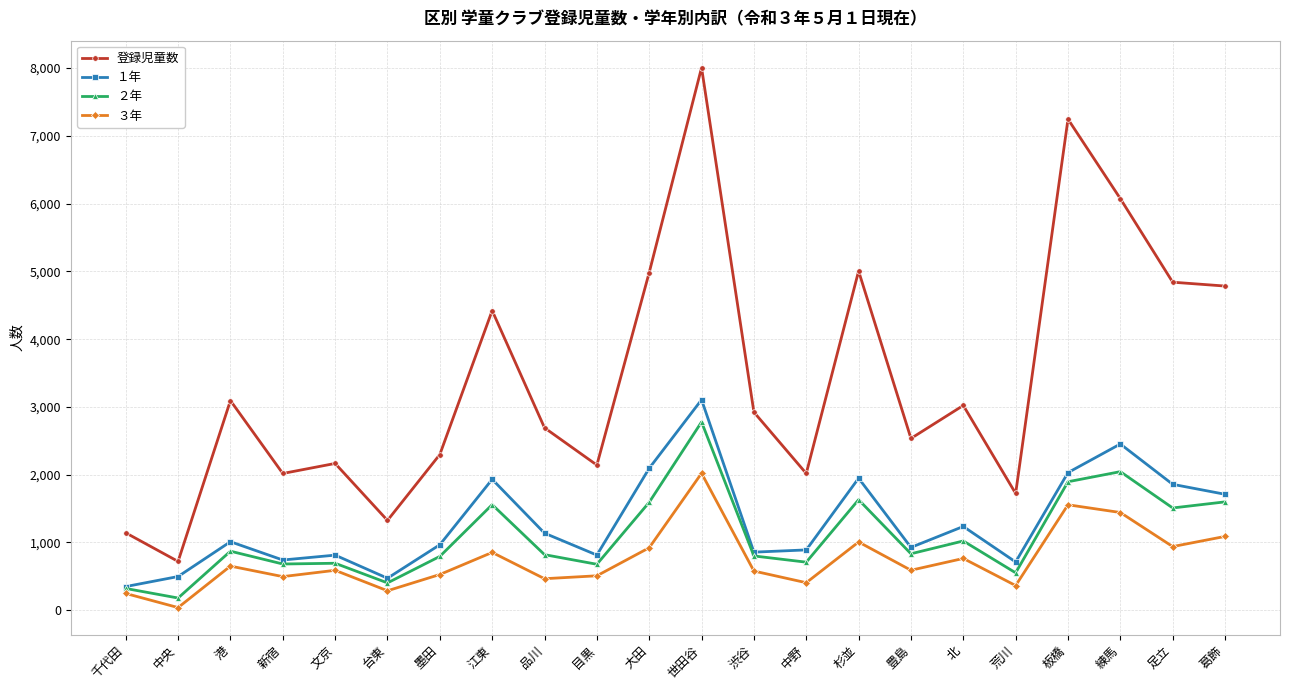

True or false: ３年 has a value of 1247 at 江東.

False